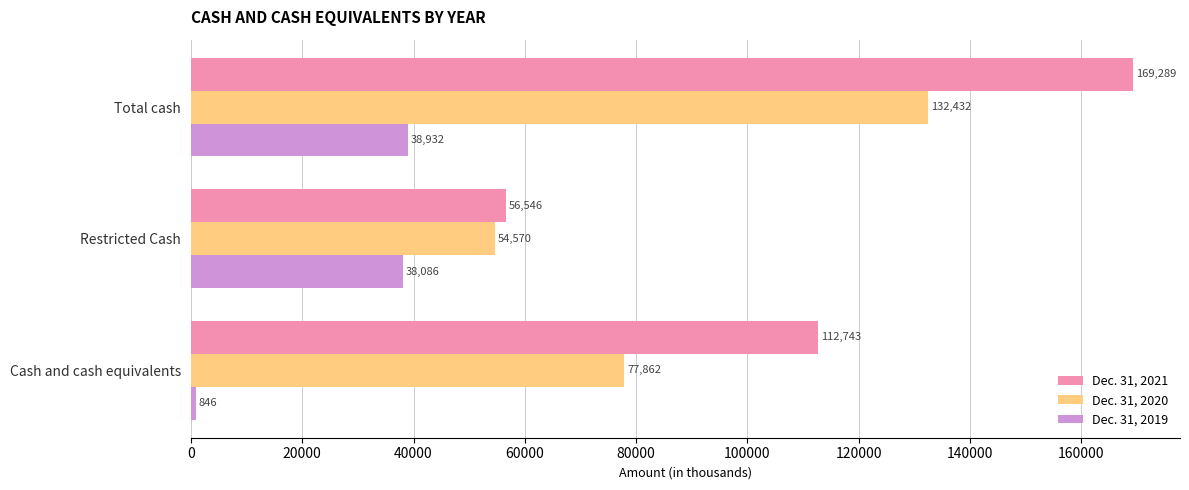

At which label is Dec. 31, 2021 closest to 112917?

Cash and cash equivalents